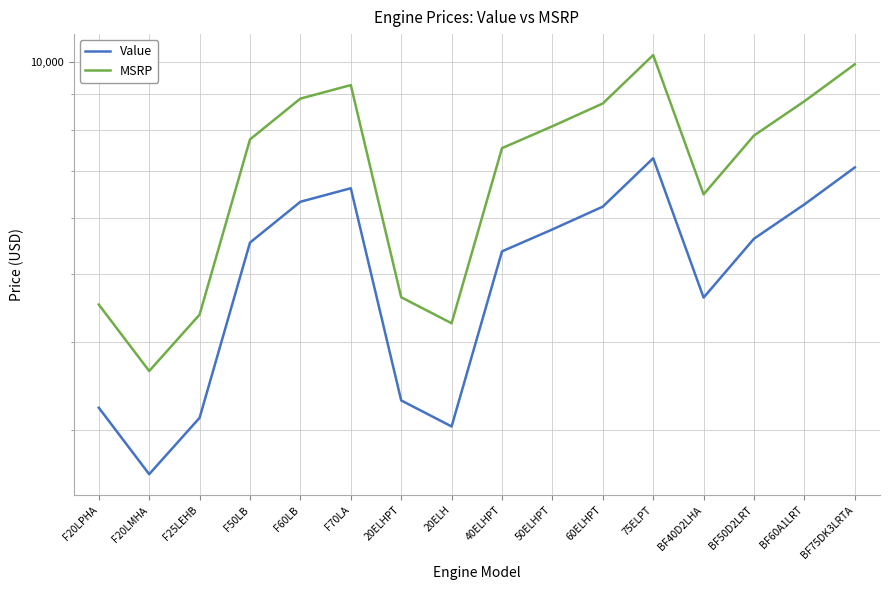

How many lines are shown in the chart?

2